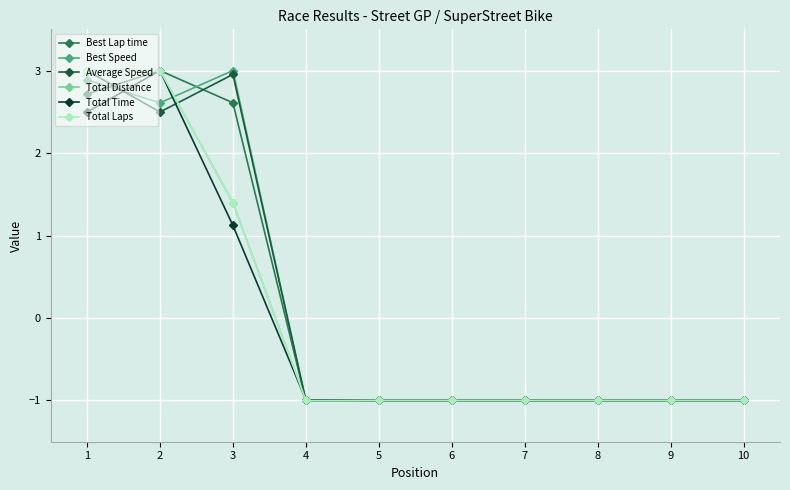

Rank the series at 9 from lowest to highest value.

Best Lap time, Best Speed, Average Speed, Total Distance, Total Time, Total Laps